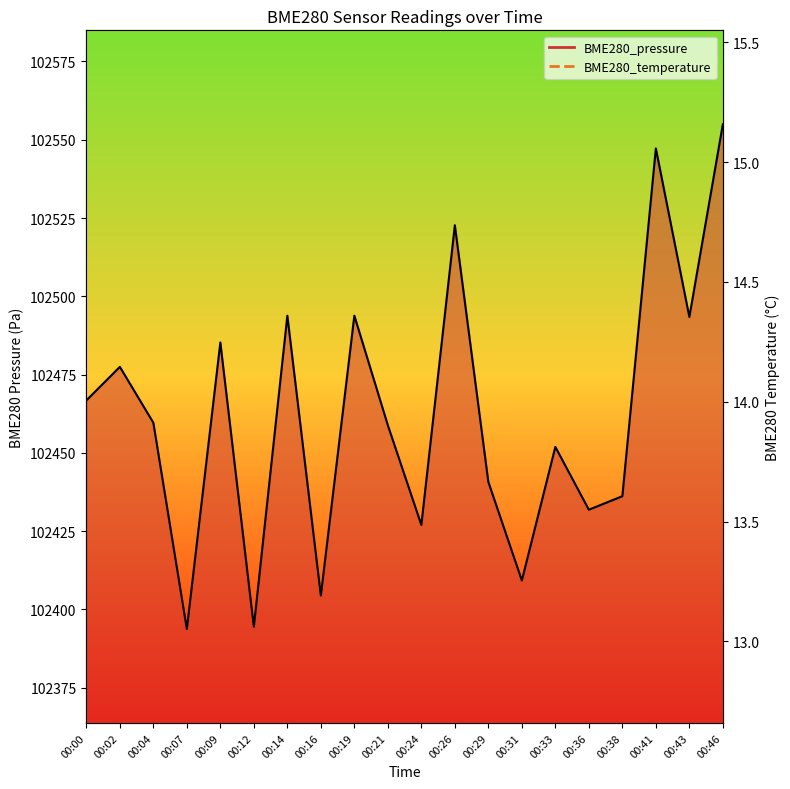

Which series changed the most between 00:14 and 00:46?

BME280_pressure